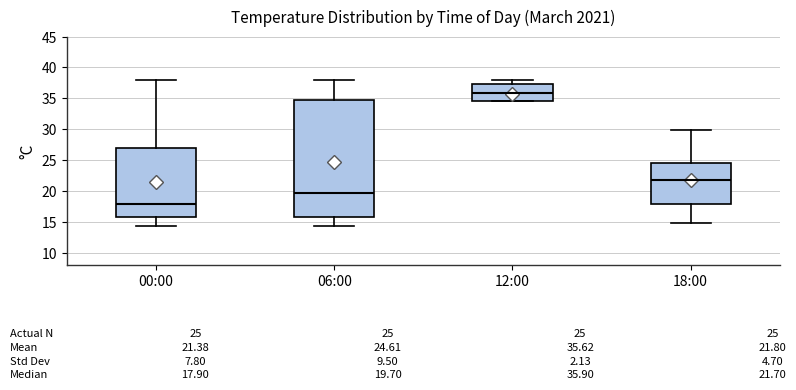

Which box is the tallest, from its lower edge to its upper edge?

06:00